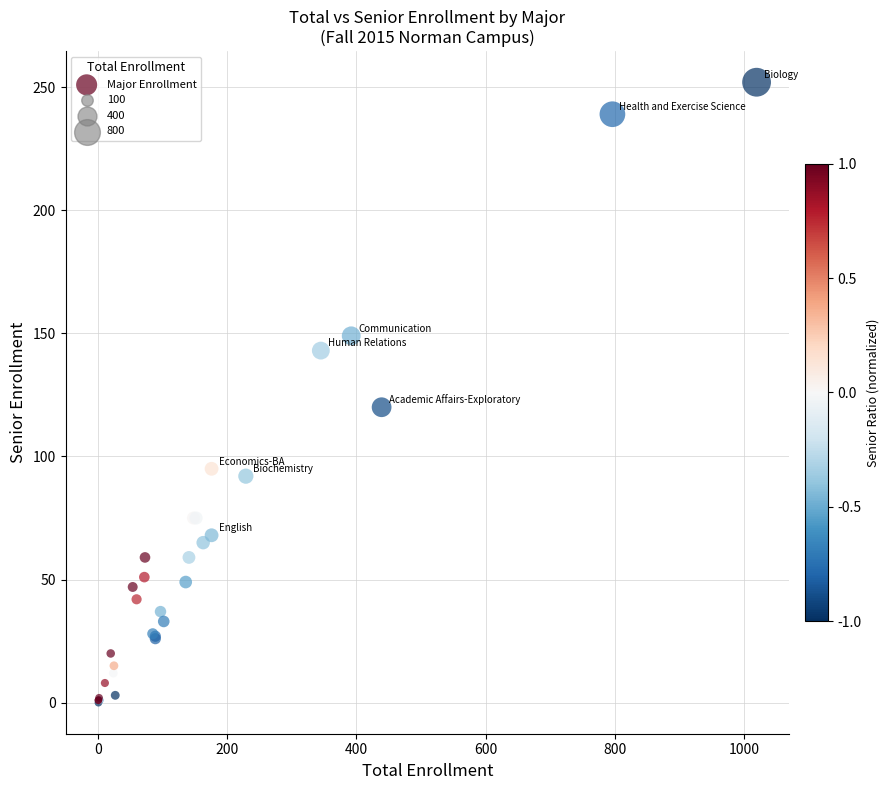

What Y value in the scatter plot is closest to 126?

120